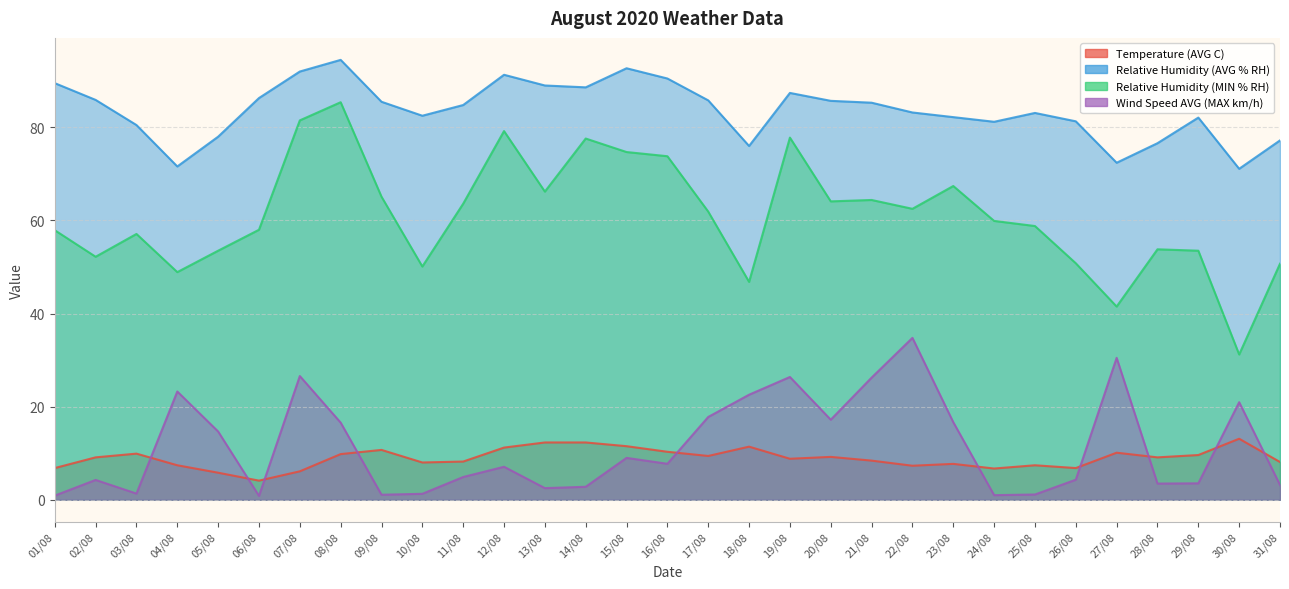

What is the sum of the Wind Speed AVG (MAX km/h) values at 23/08 and 25/08?

17.8